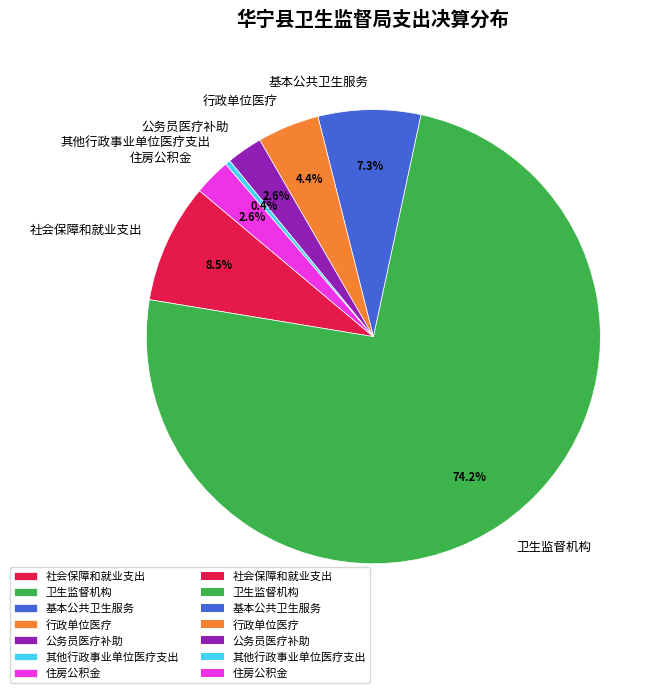

Which slice is the smallest?

其他行政事业单位医疗支出